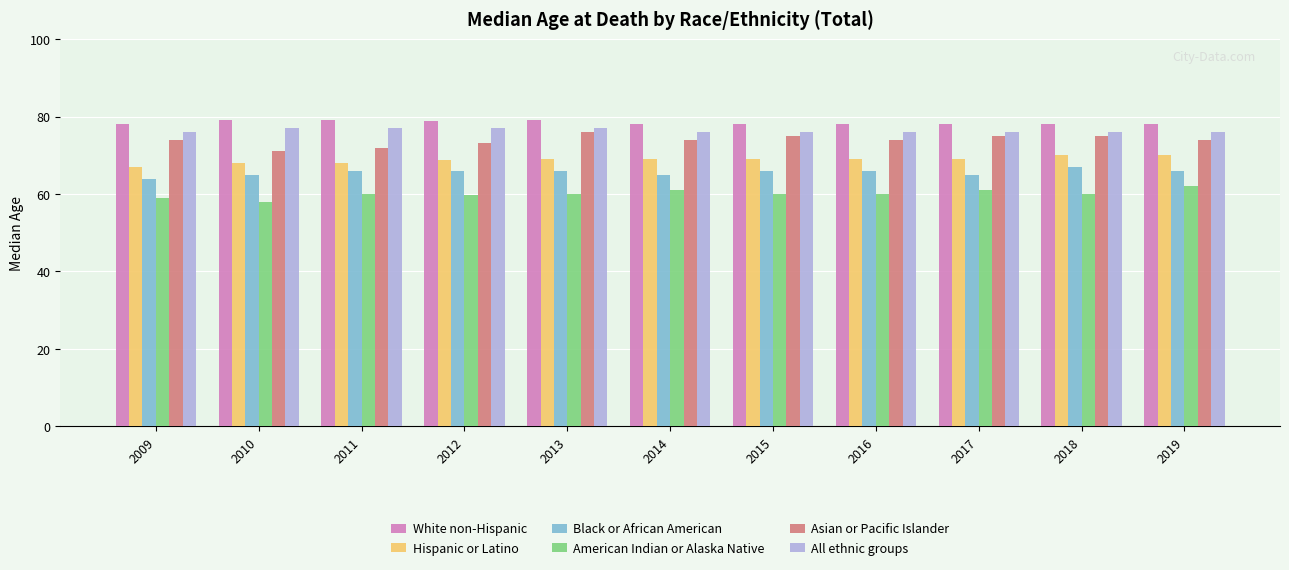

What is the value of the Hispanic or Latino bar at the 10th from the left?

70.0